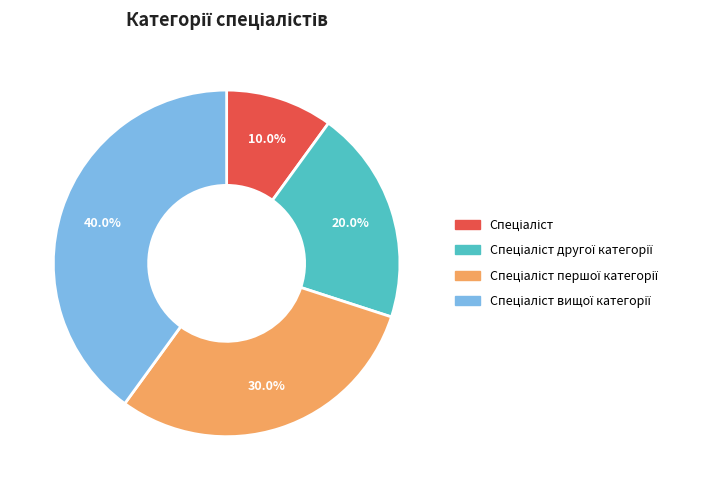

Does any single category account for the majority?

No